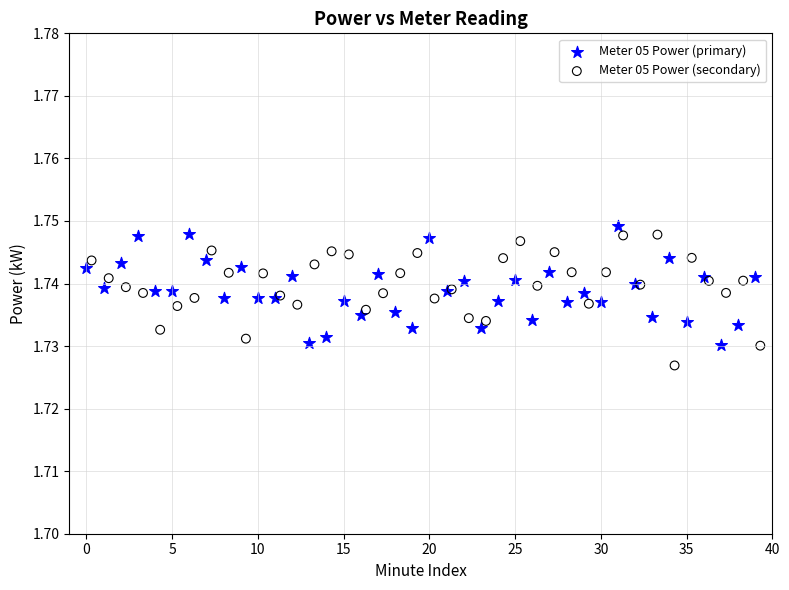

Which series reaches the minimum Y coordinate?

Meter 05 Power (secondary)